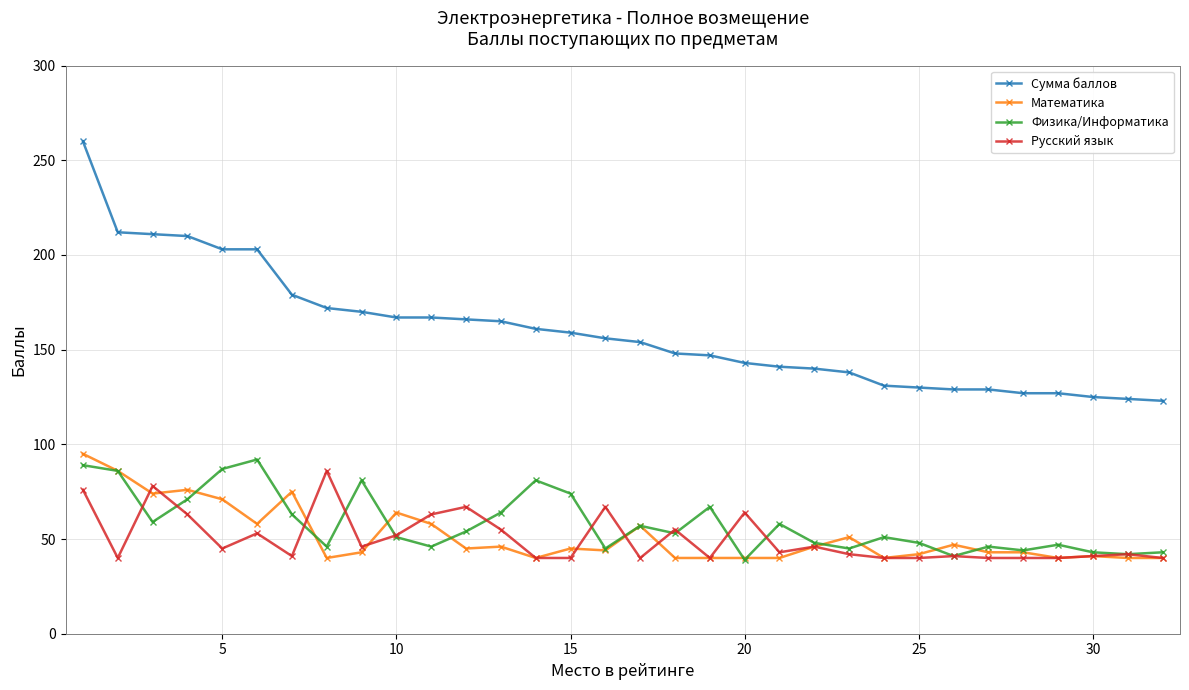

True or false: Сумма баллов and Русский язык intersect in this chart.

False